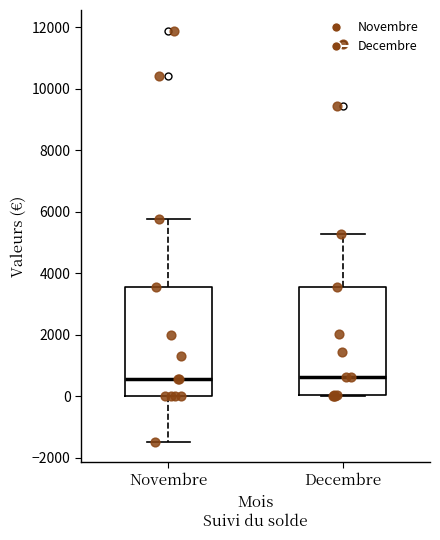

Reading left to right, read every box against the y-axis: the position of its median line, the range the box covers, and the ends of its whiskers. The values are not printed on the chart, so give them approximately, as read against the axis.

Novembre: median 600, box 0 to 3600, whiskers -1400 to 5800
Decembre: median 600, box 0 to 3600, whiskers 0 to 5200